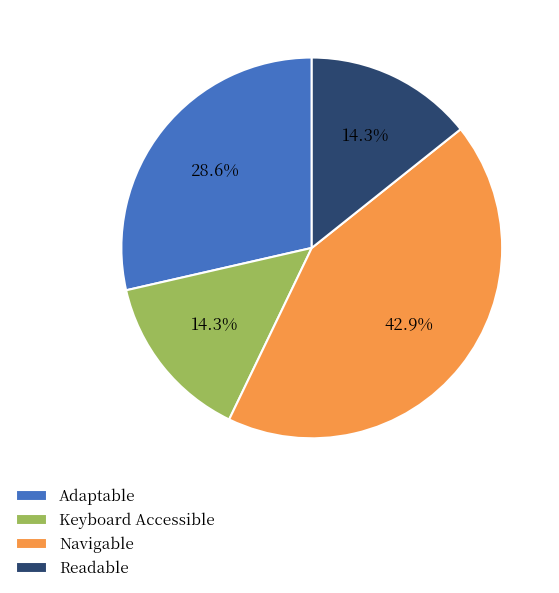

To the nearest percent, what portion does Readable represent?

14%